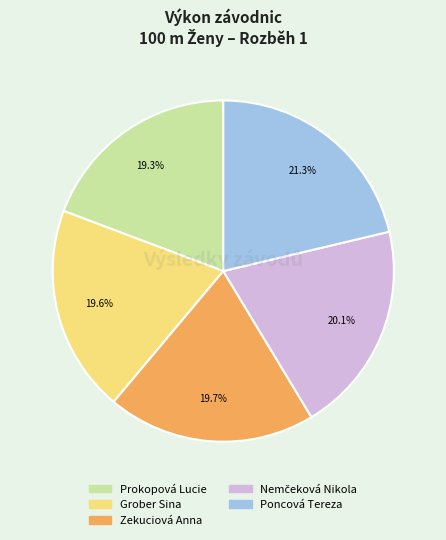

Is it true that Prokopová Lucie is 19% of the pie?

True